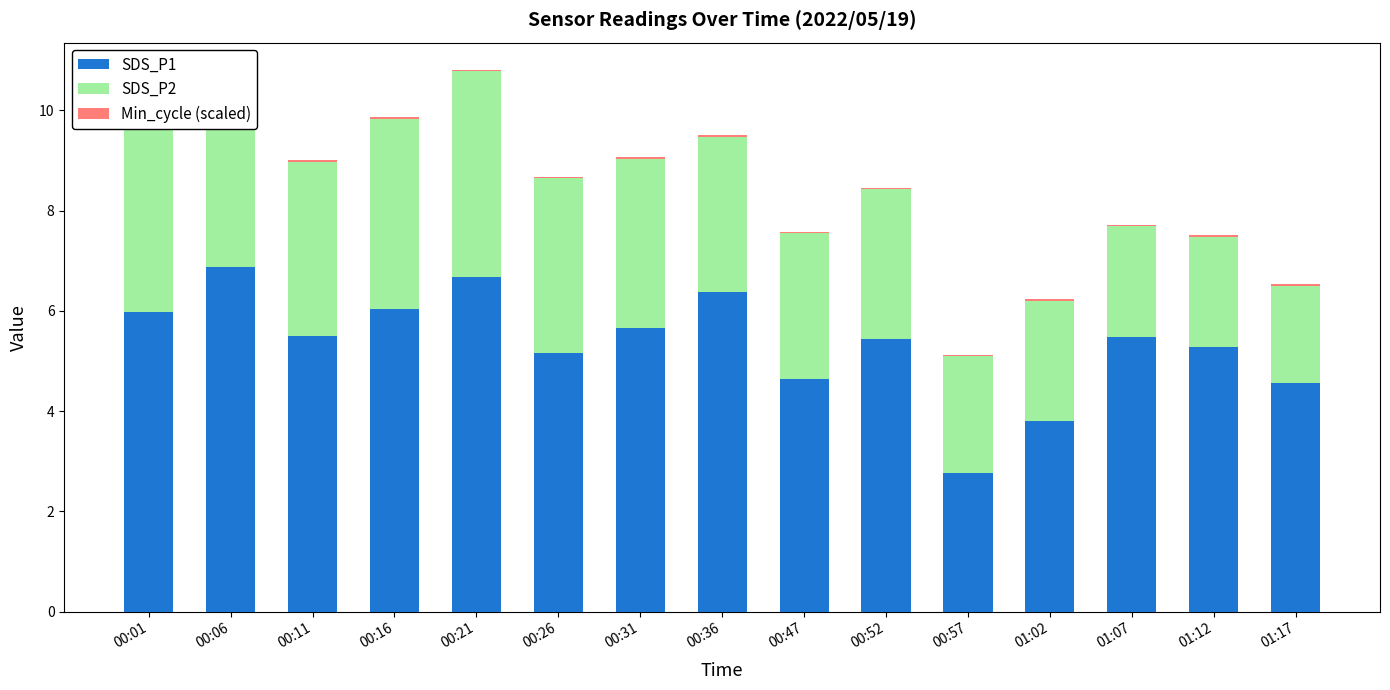

Does the chart contain any negative values?

No